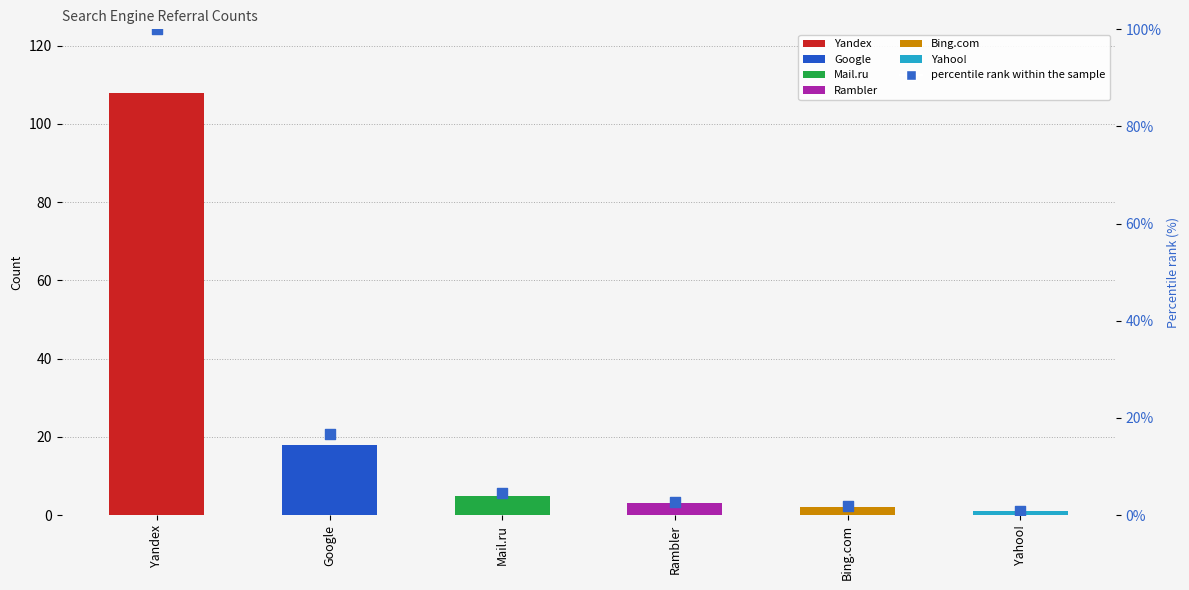

What is the ratio of the value at Yahoo! to the value at Mail.ru?

0.2